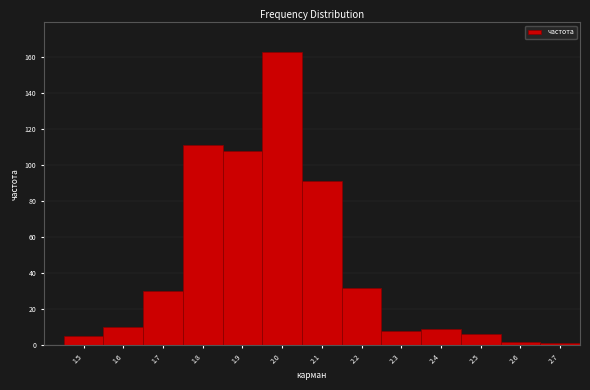

Reading left to right, transcribe all the data shown in this chart.

5	10	30	111	108	163	91	32	8	9	6	2	1